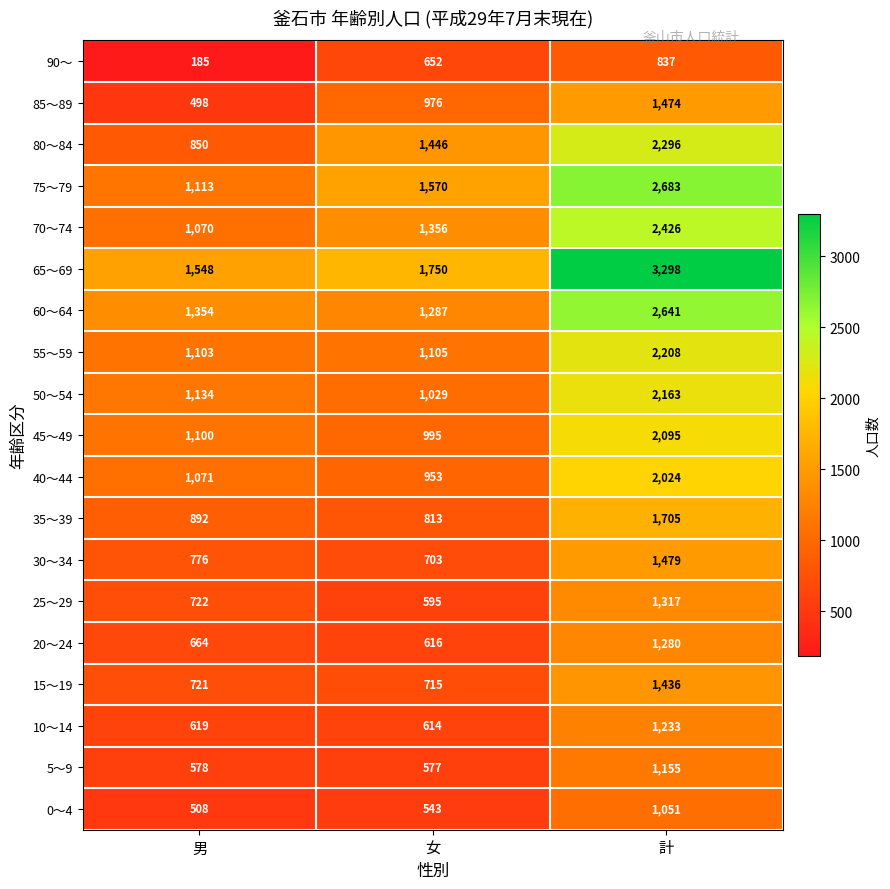

Rank the series by their maximum value, from lowest to highest.

90～, 0～4, 5～9, 10～14, 20～24, 25～29, 15～19, 85～89, 30～34, 35～39, 40～44, 45～49, 50～54, 55～59, 80～84, 70～74, 60～64, 75～79, 65～69